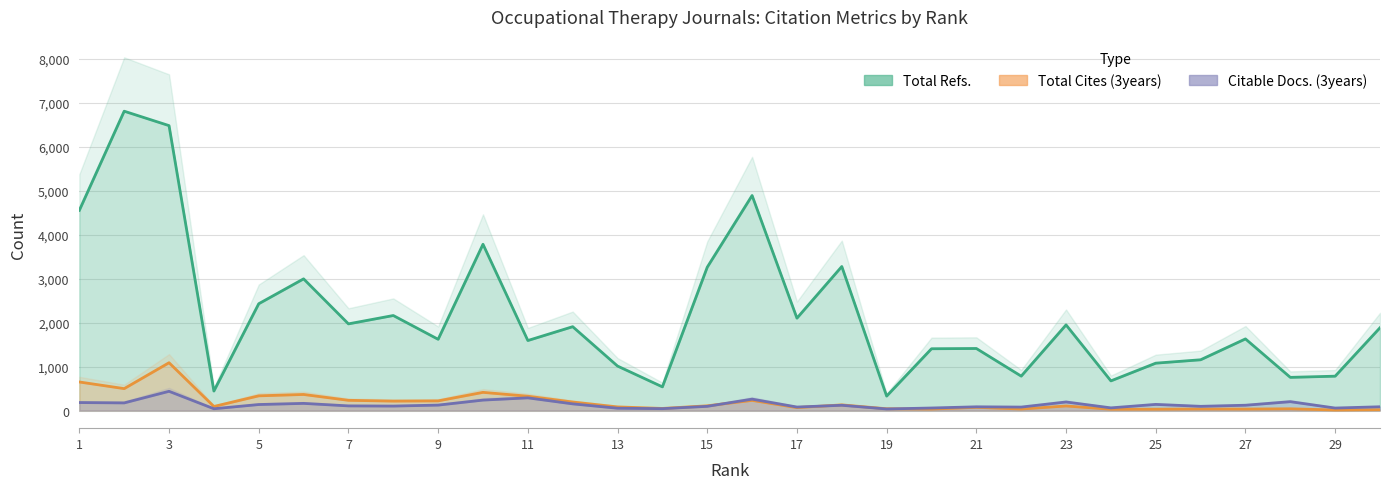

What are all the series names shown in the legend?

Total Refs., Total Cites (3years), Citable Docs. (3years)